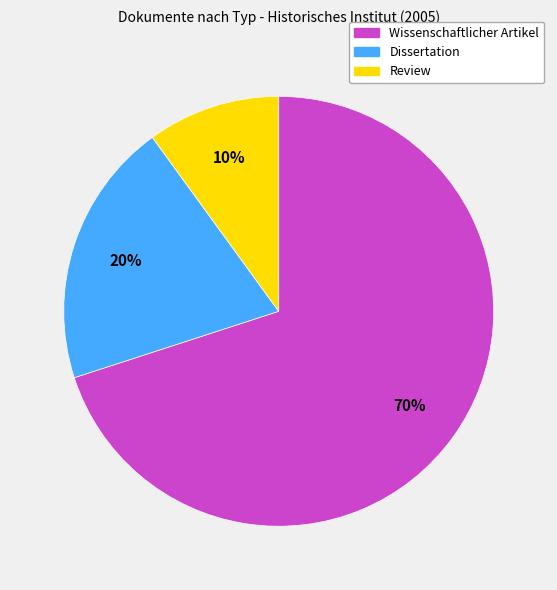

How many segments does this pie chart have?

3